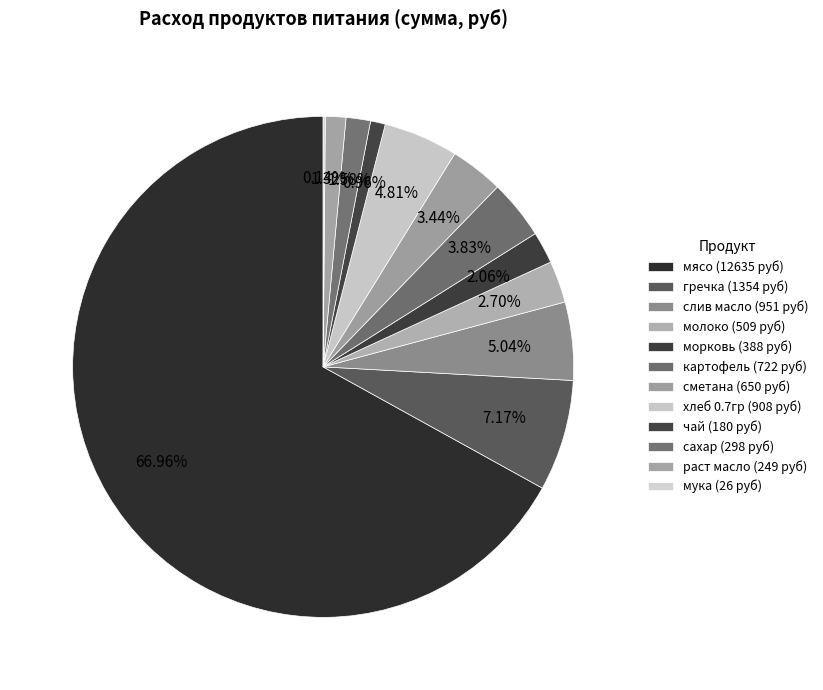

Count the number of slices in the pie.

12